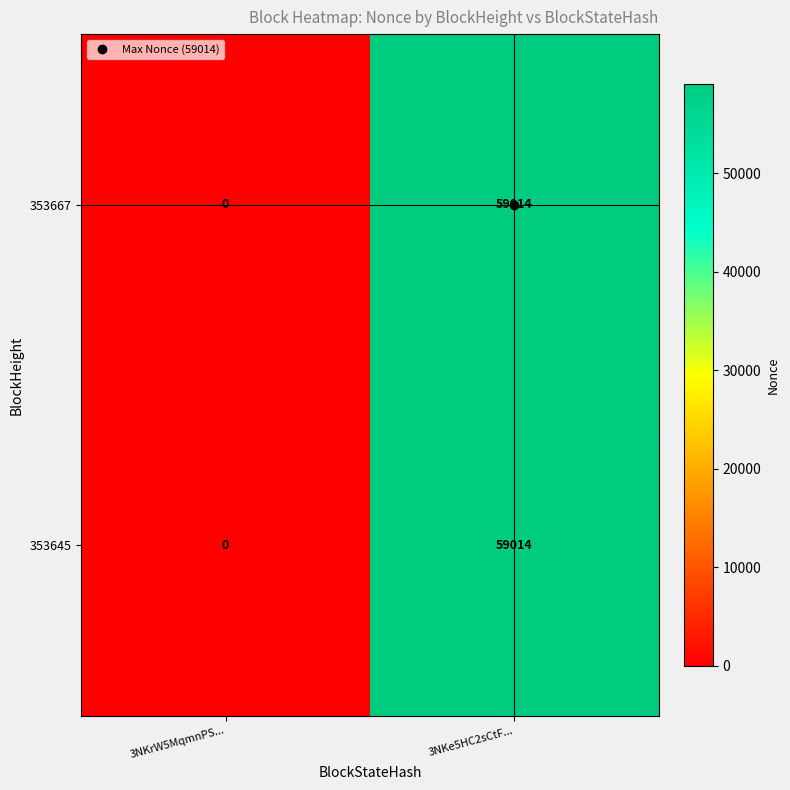

Rank the categories by 353667 value from highest to lowest.

3NKe5HC2sCtF..., 3NKrW5MqmnPS...